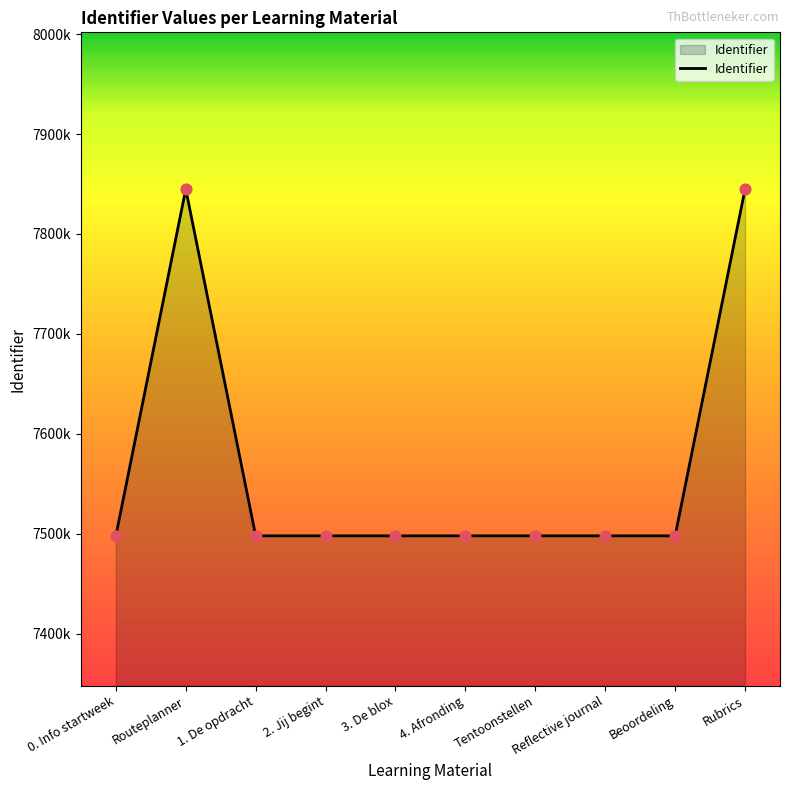

Which has a higher value, 3. De blox or 2. Jij begint?

3. De blox